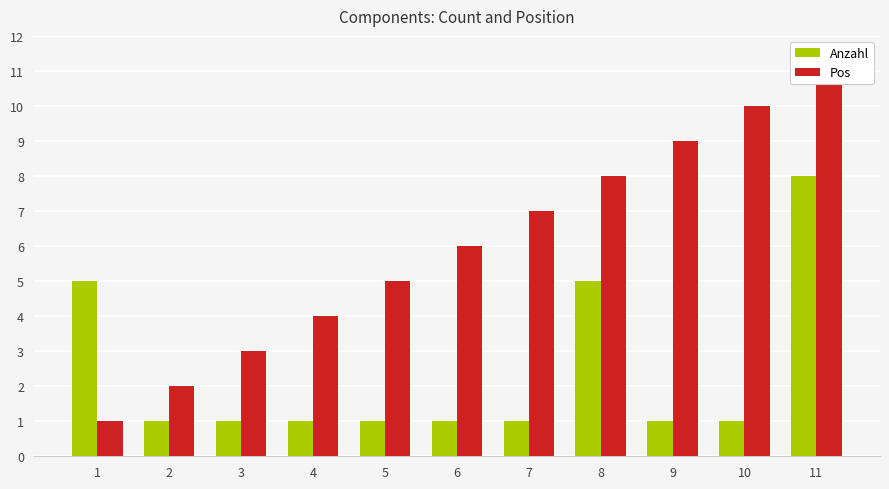

Rank the categories by Anzahl value from lowest to highest.

2, 3, 4, 5, 6, 7, 9, 10, 1, 8, 11